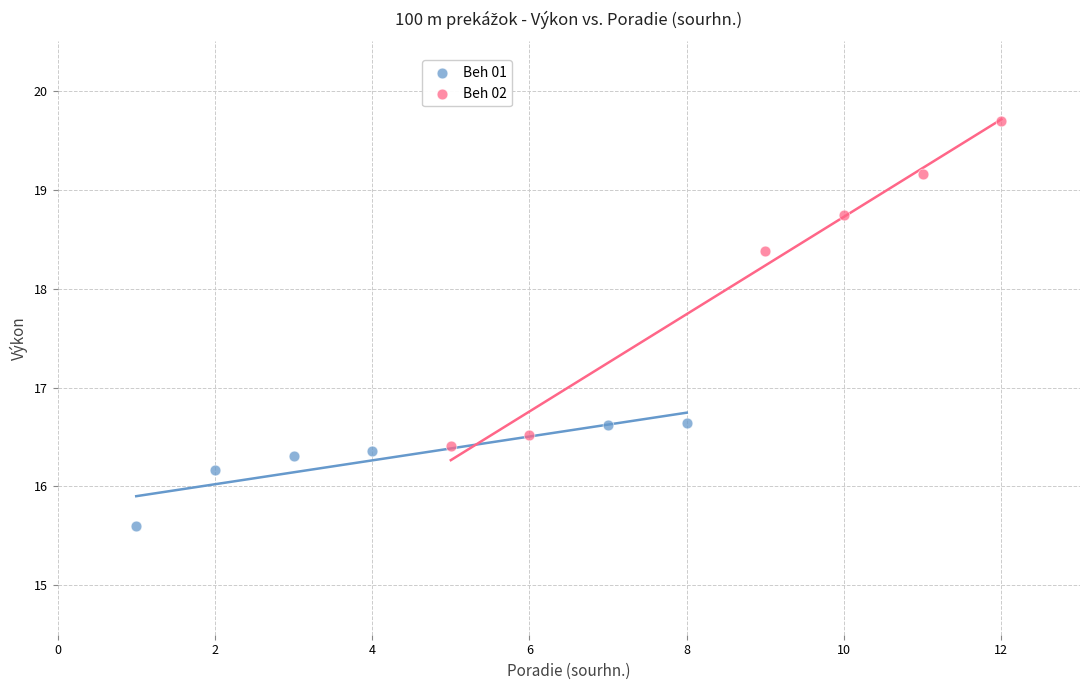

Which series reaches the minimum Y coordinate?

Beh 01